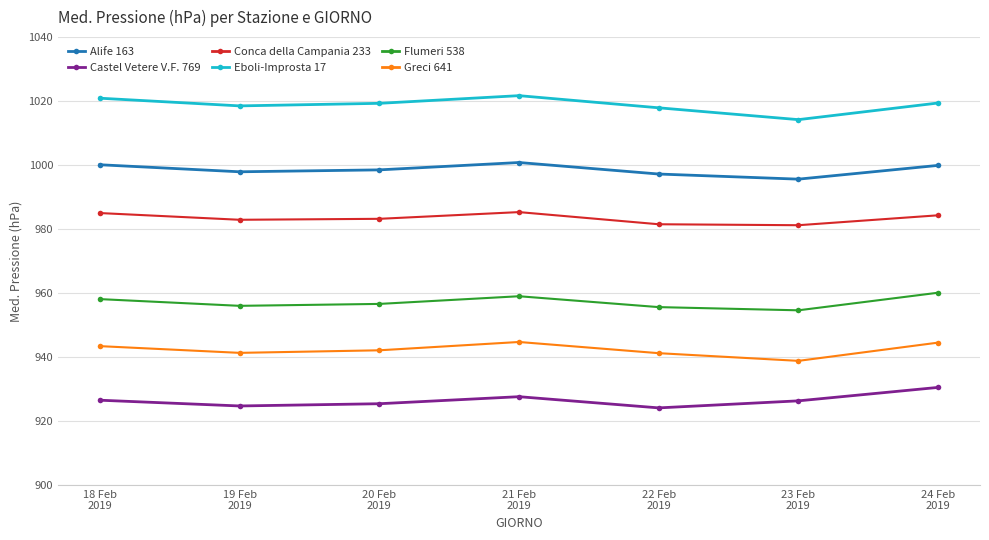

What is the label of the 6th point from the left?

23 Feb
2019